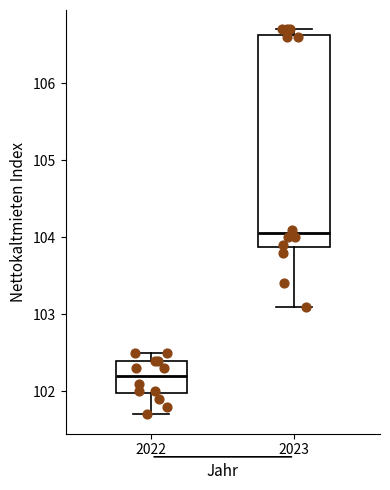

Comparing the boxes themselves (not the whiskers), which one is the tallest?

2023